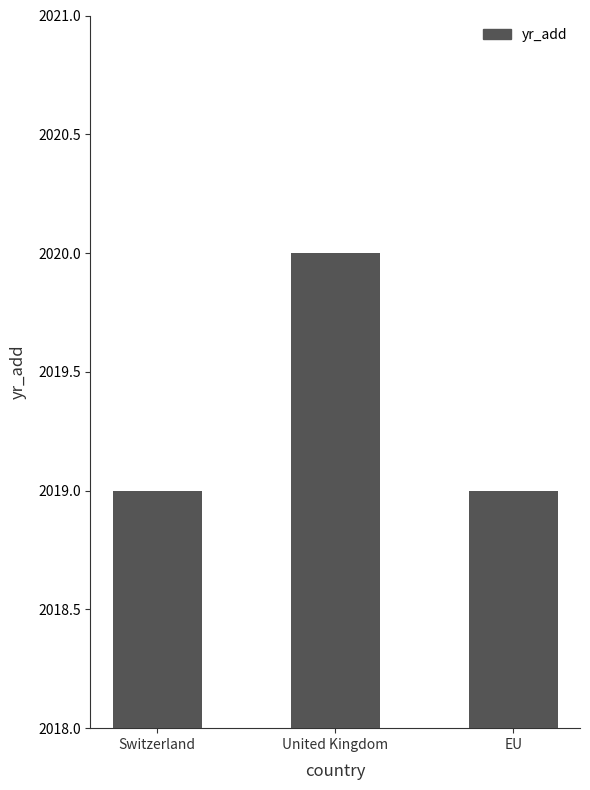

Reading left to right, extract all data points from this chart.

Switzerland=2019	United Kingdom=2020	EU=2019